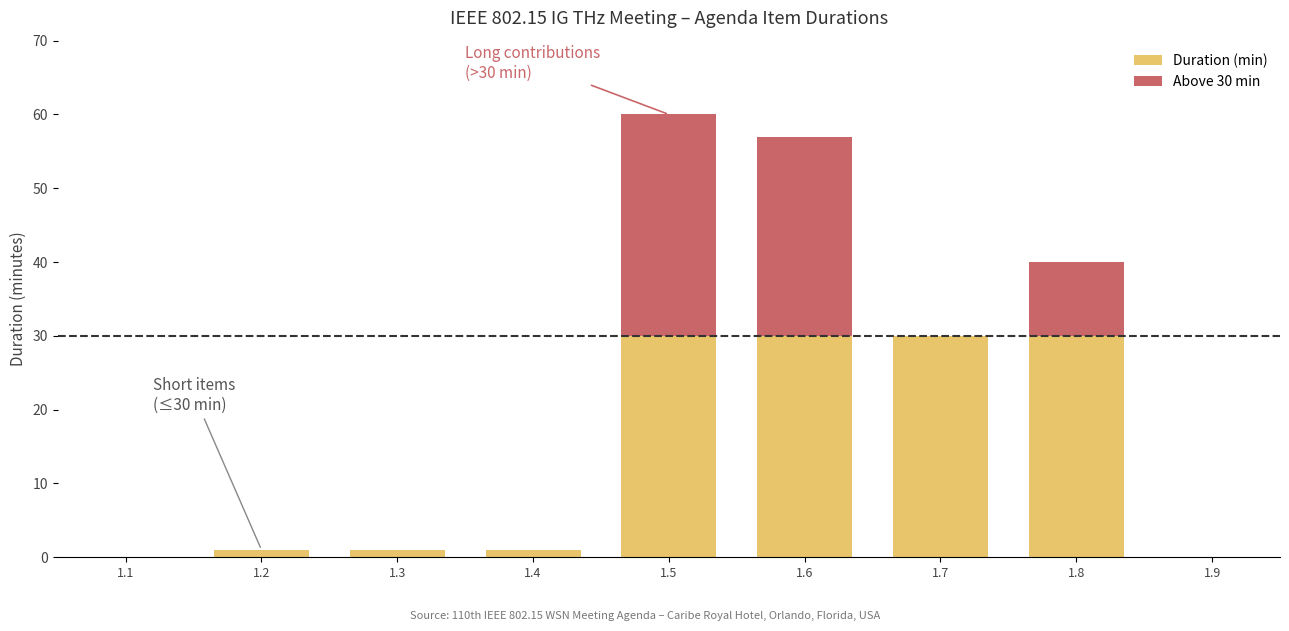

At which category is the sum across all series the highest?

1.5